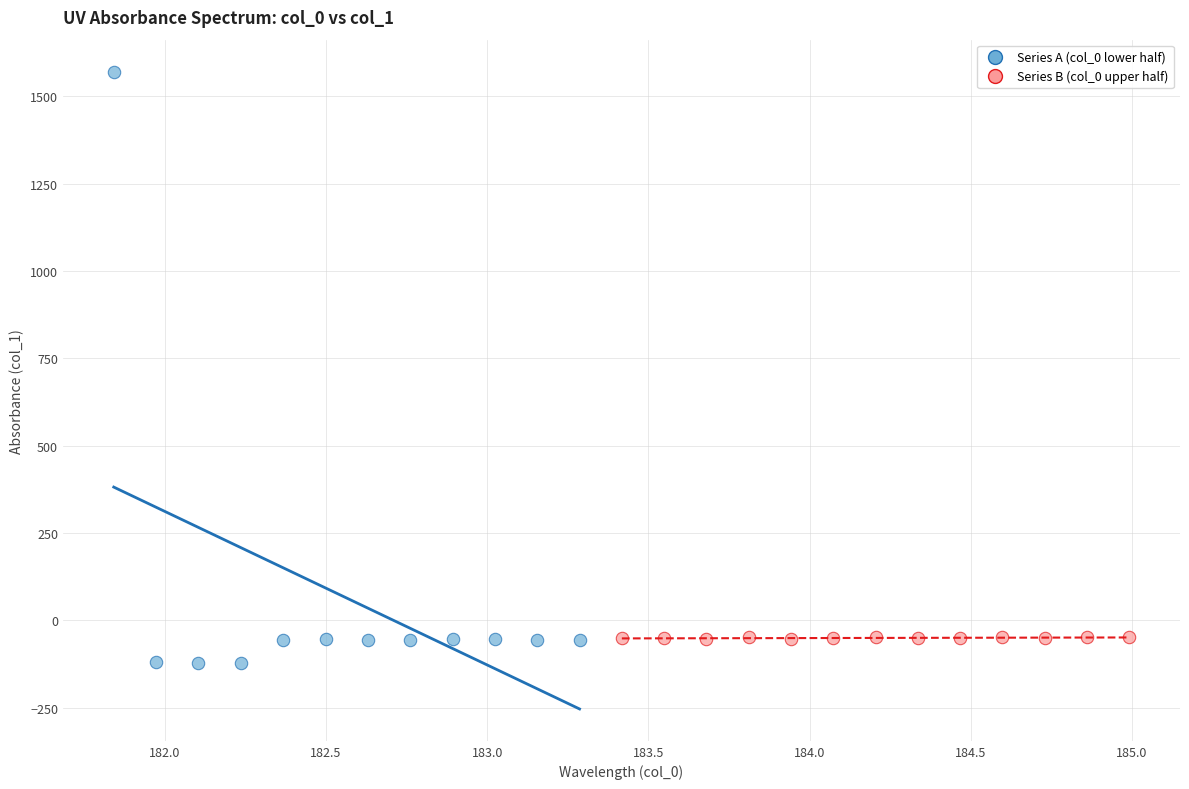

Which series contains the highest Y value?

Series A (col_0 lower half)